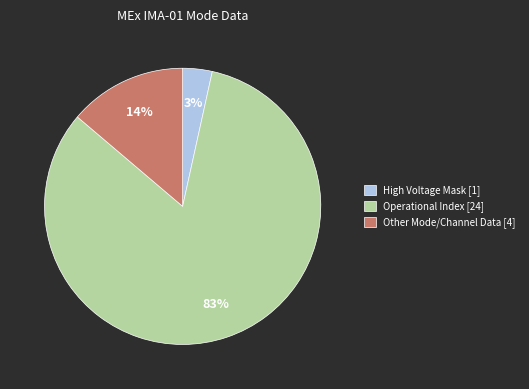

True or false: Operational Index [24] accounts for 71% of the total.

False